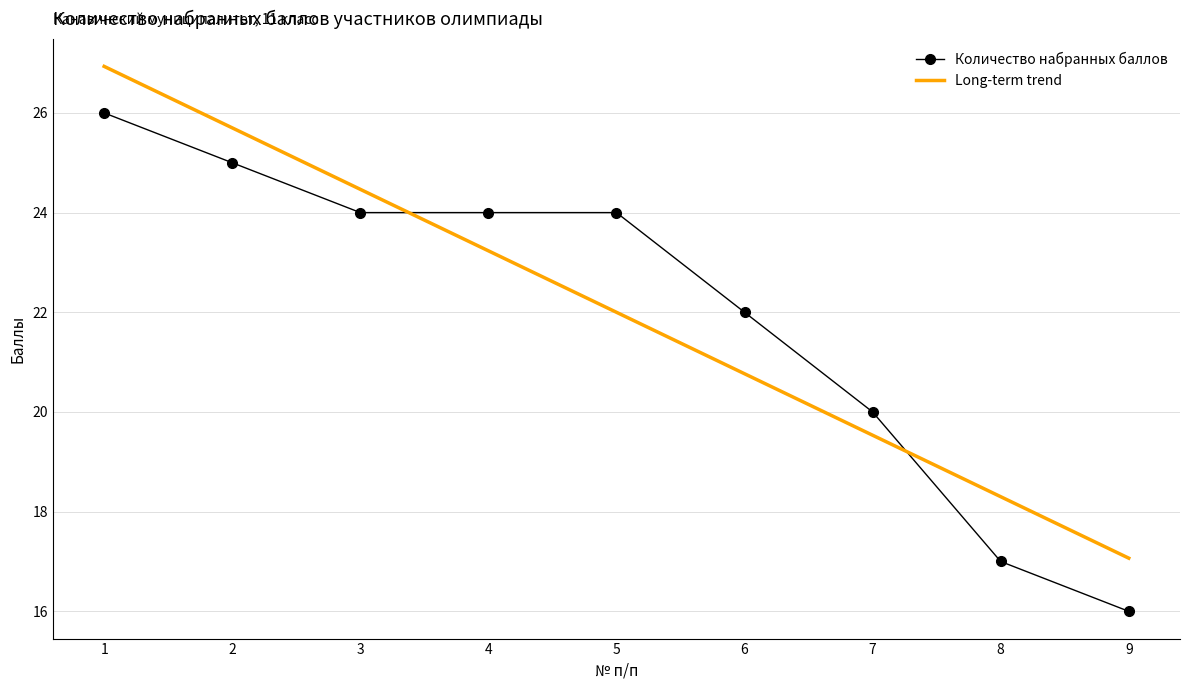

The Long-term trend series shows 7.1 at 2. True or false?

False